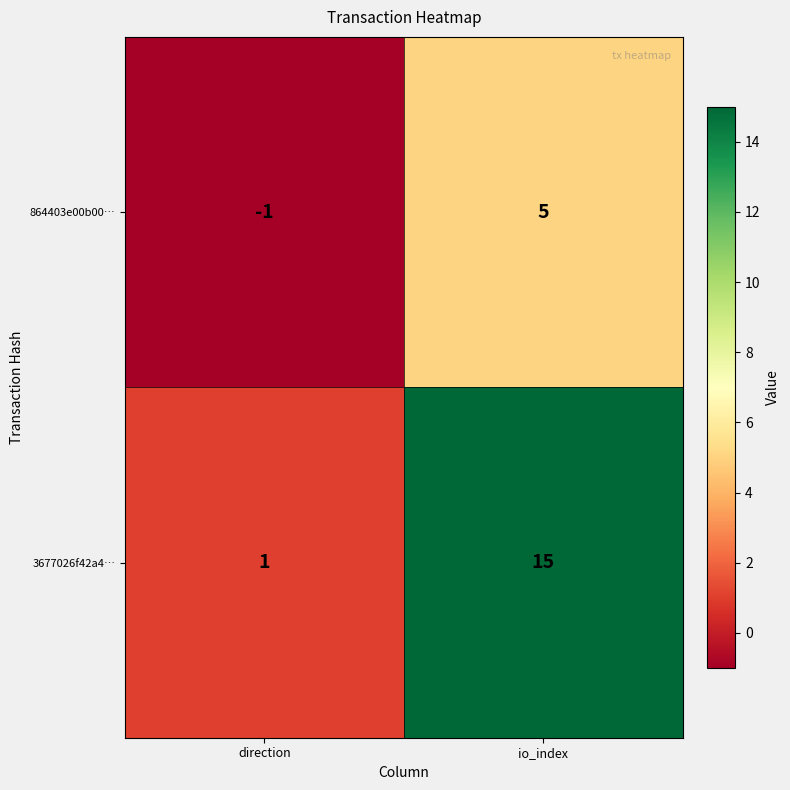

Reading left to right, transcribe all the data shown in this chart.

864403e00b00…: -1	5
3677026f42a4…: 1	15